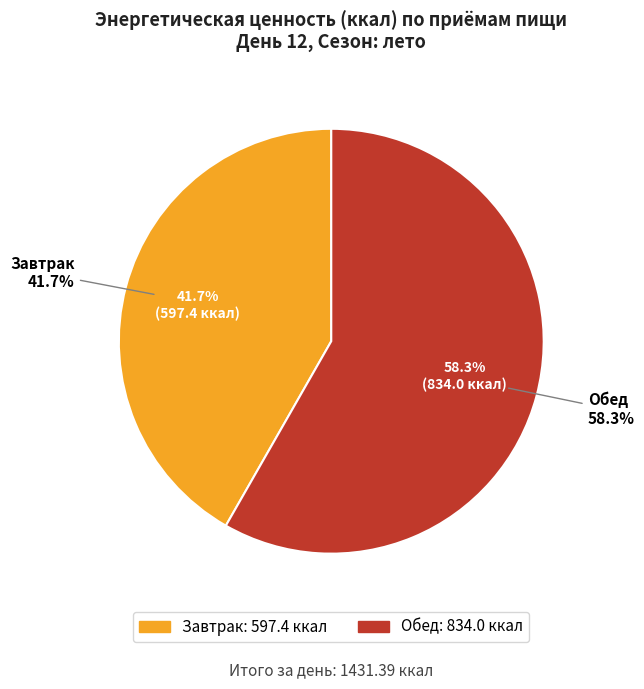

Count the number of slices in the pie.

2